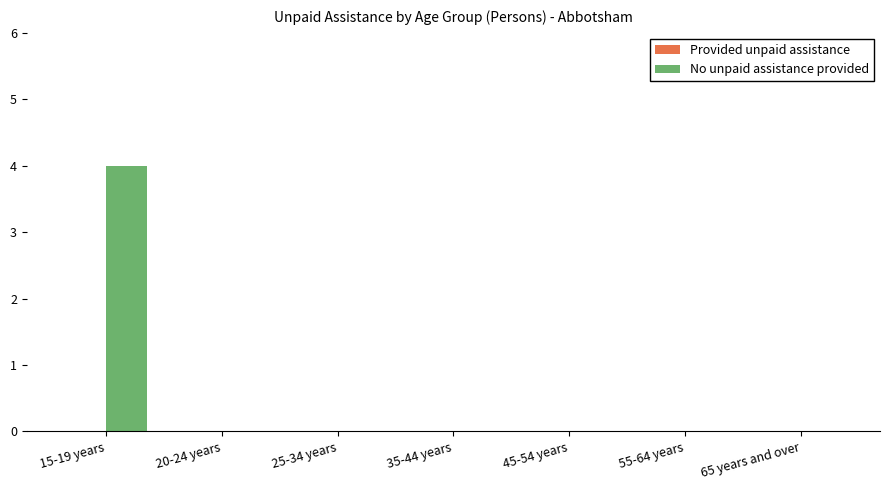

Reading left to right, what are all the values shown in this chart?

15-19 years=4	20-24 years=0	25-34 years=0	35-44 years=0	45-54 years=0	55-64 years=0	65 years and over=0